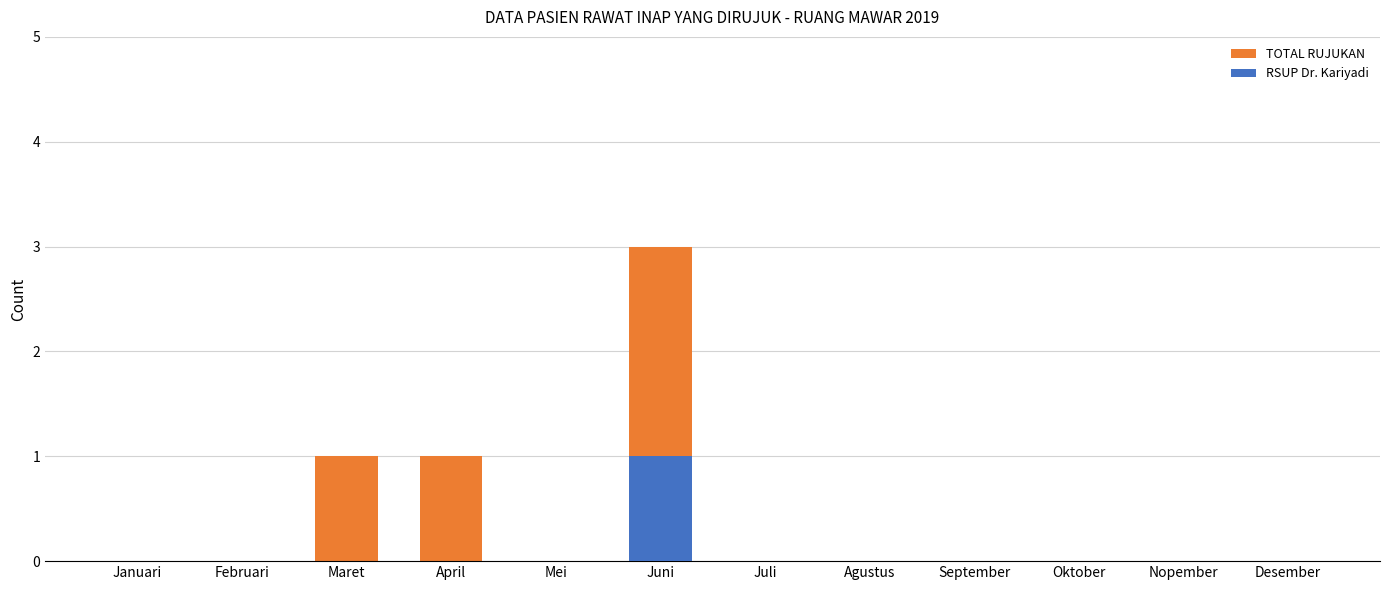

Between Nopember and Agustus, which is larger?

Nopember